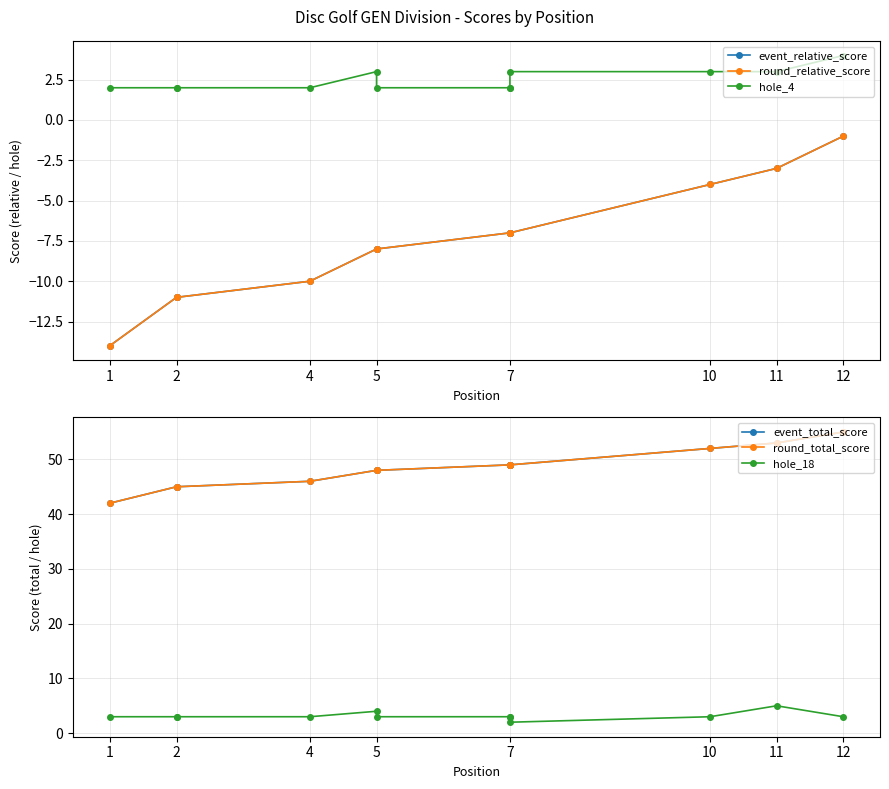

Which has a higher value, 5 or 2?

5